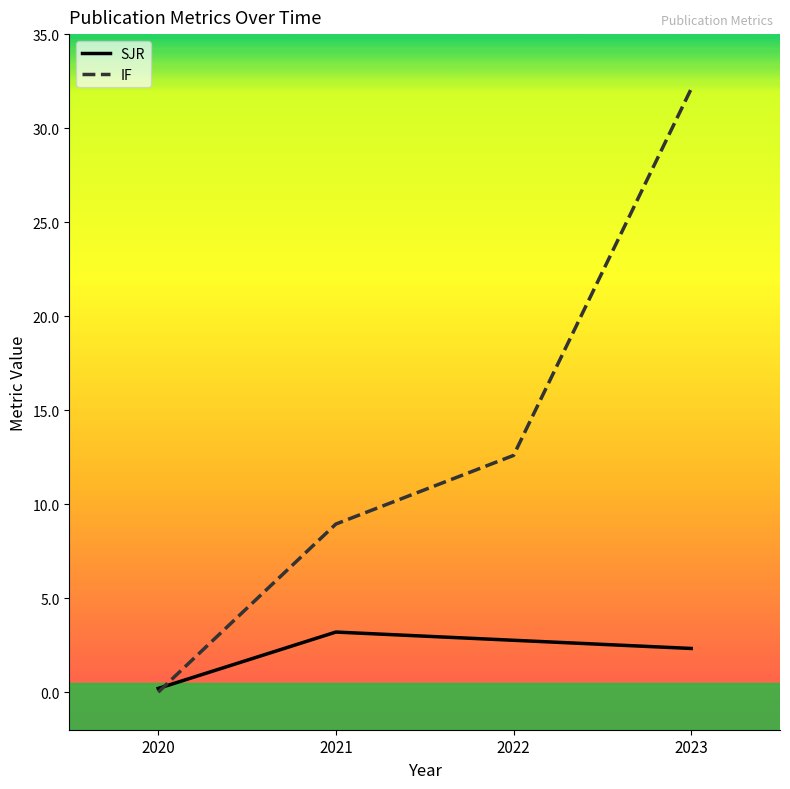

What are all the series names shown in the legend?

SJR, IF